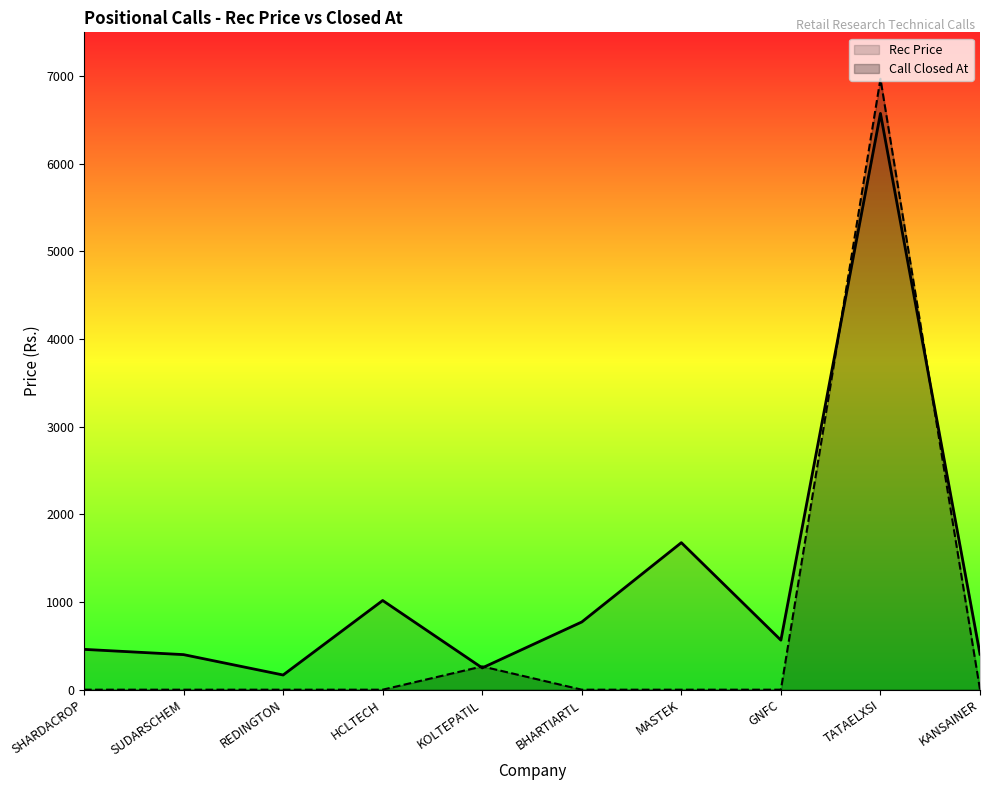

Rank the series by their maximum value, from highest to lowest.

Call Closed At, Rec Price